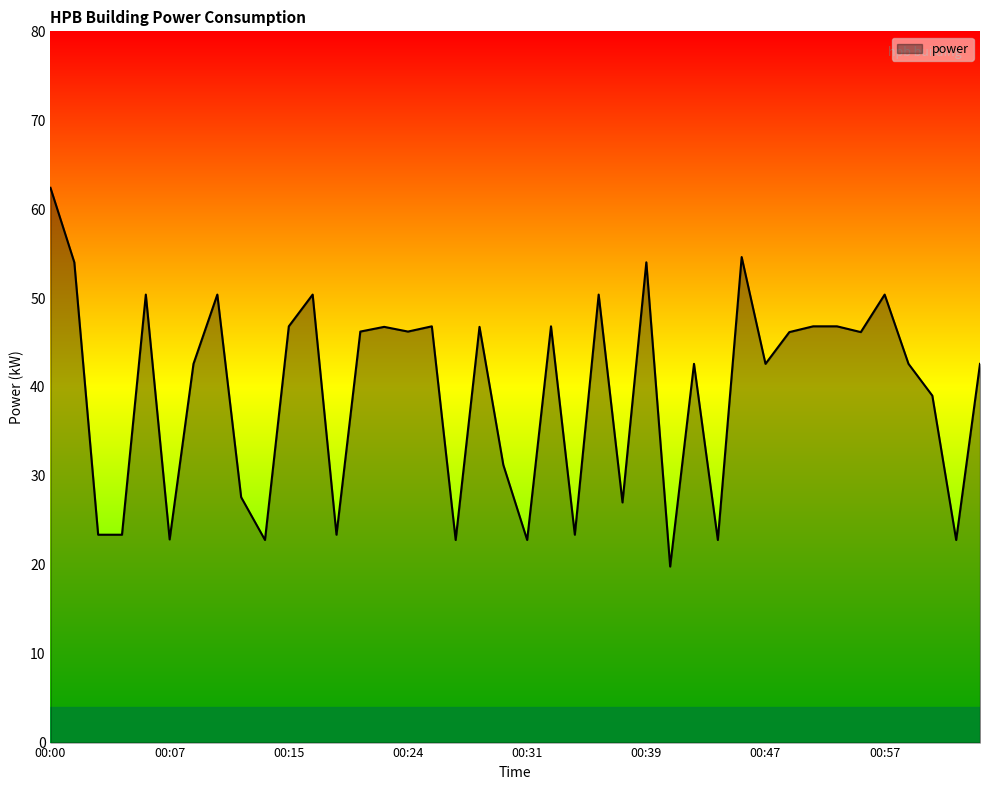

True or false: the data has more than 1 interior local peaks.

True